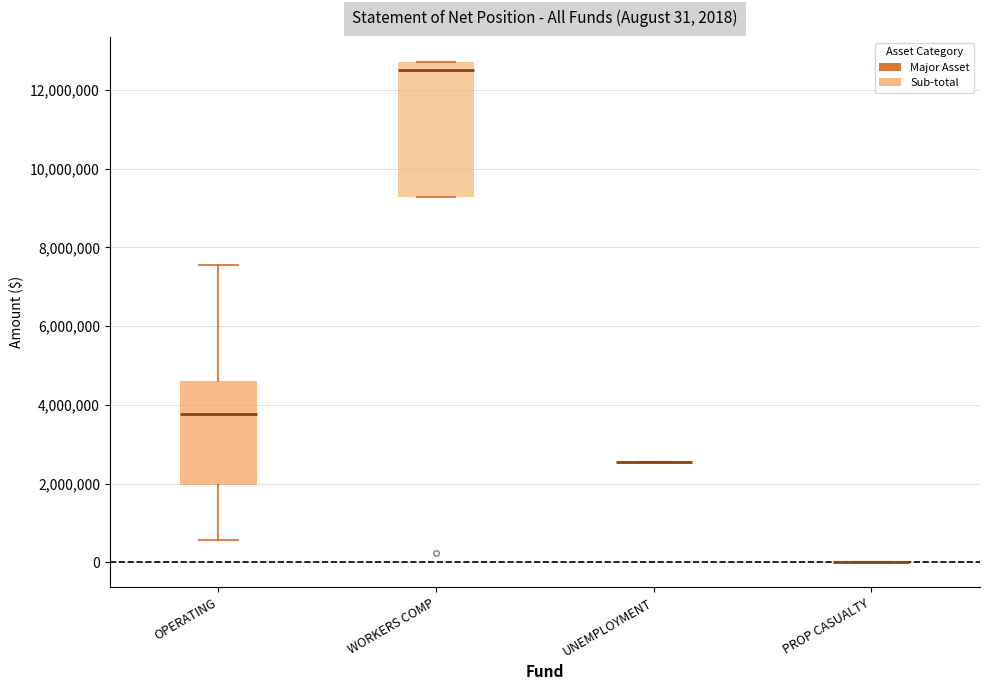

Comparing the boxes themselves (not the whiskers), which one is the tallest?

WORKERS COMP